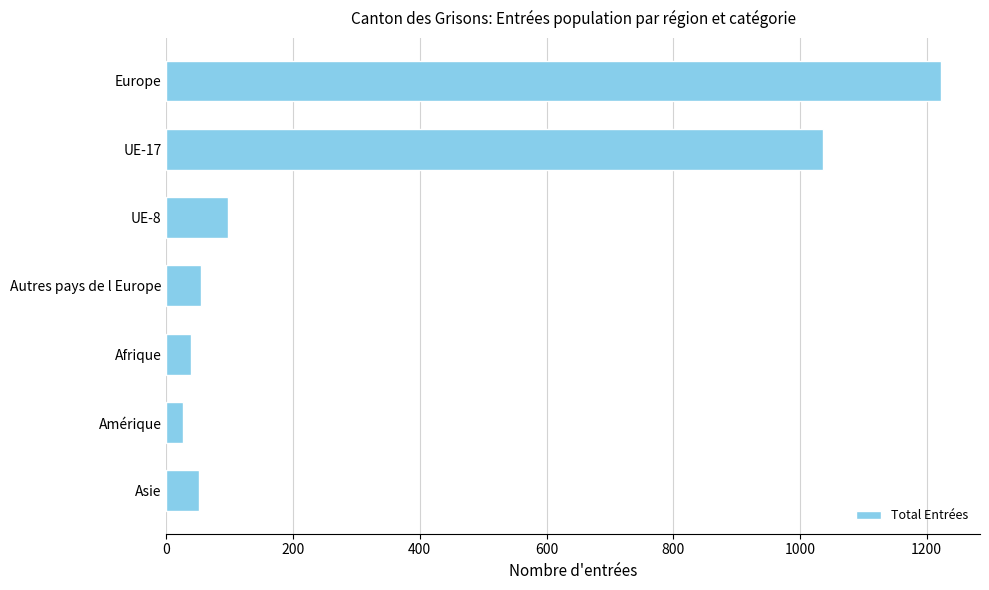

What is the maximum value shown in the chart?

1223